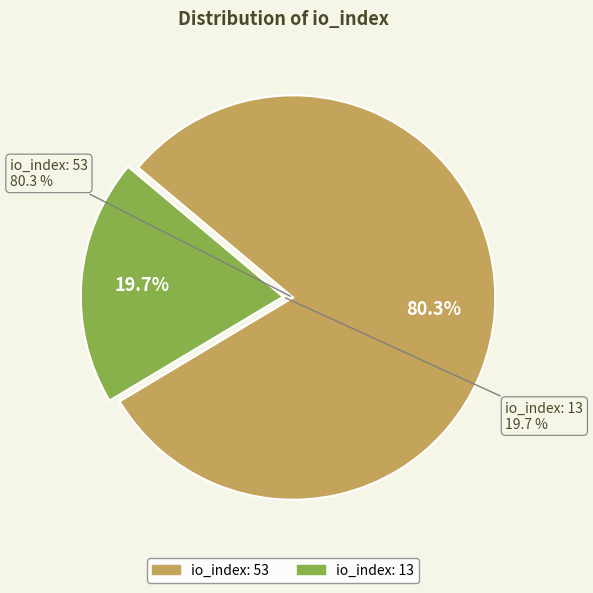

Is it true that io_index: 13 is 20% of the pie?

True